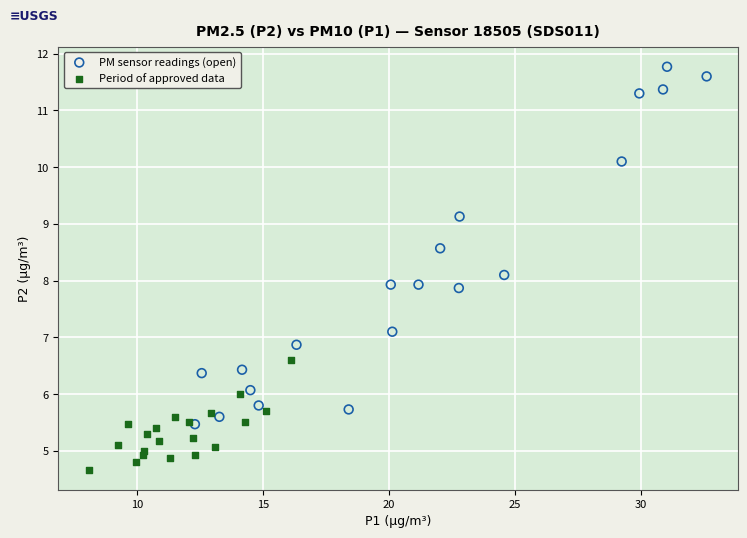

Which series has the widest spread of Y values?

PM sensor readings (open)